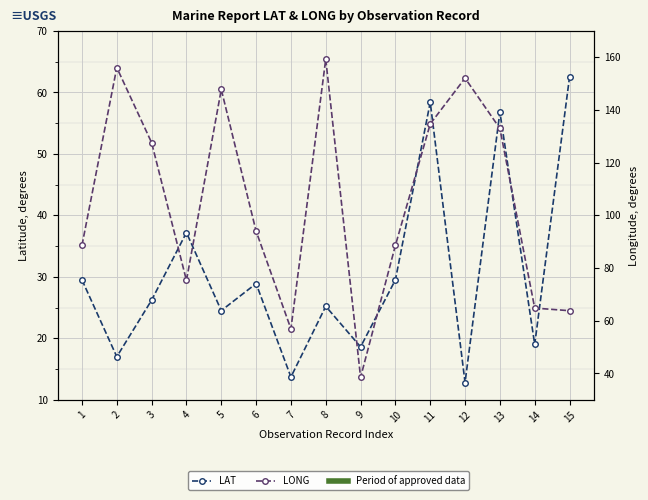

Where is the first local maximum for LONG?

2